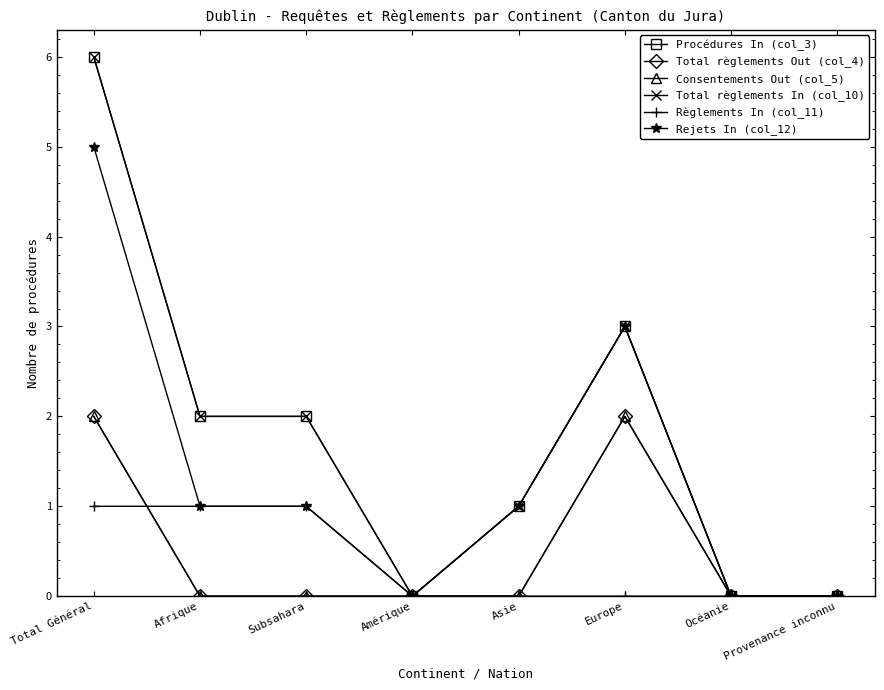

What is the sum of the Règlements In (col_11) values at Subsahara and Océanie?

1